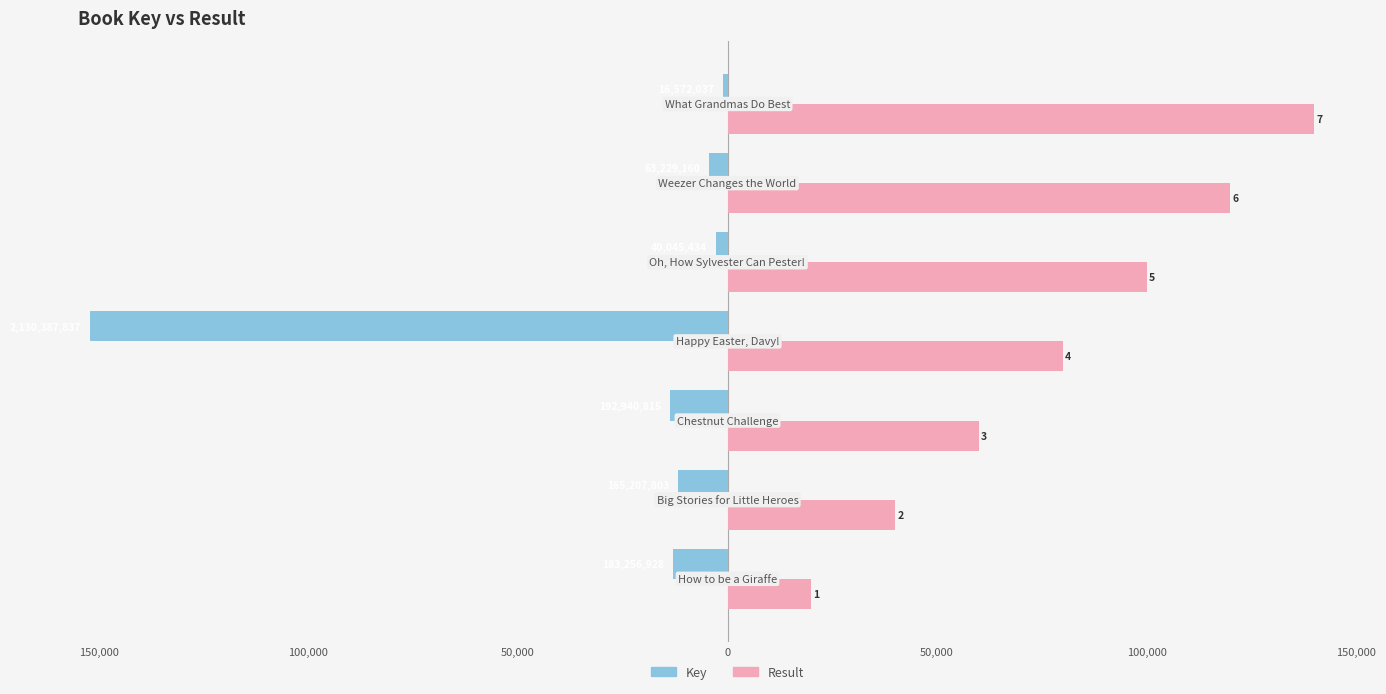

At how many categories does at least one series exceed -59371?

7